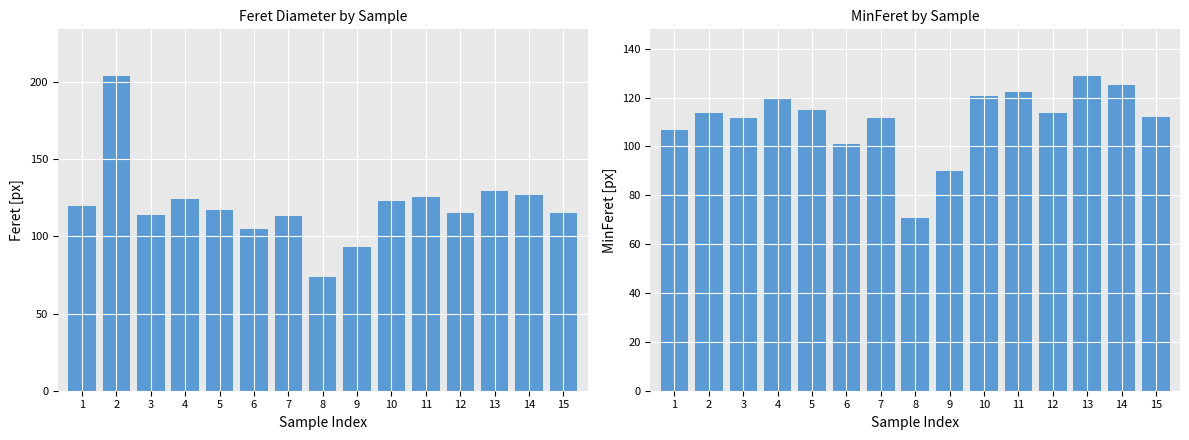

List the series in order of their peak value, lowest first.

MinFeret, Feret